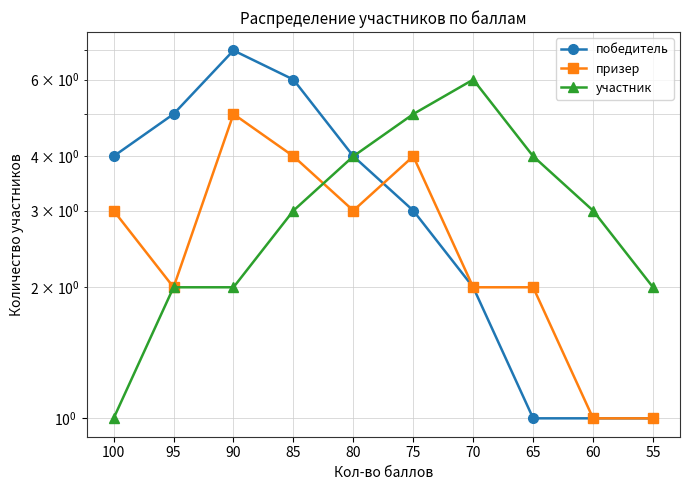

How many призер values are between 2 and 4?

7